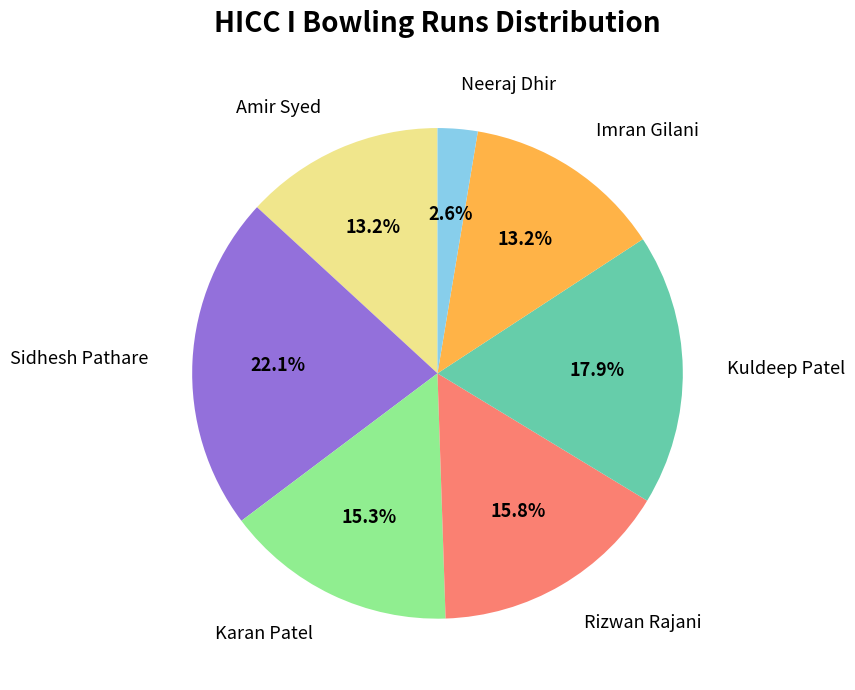

What percentage is the Imran Gilani slice, to the nearest percent?

13%